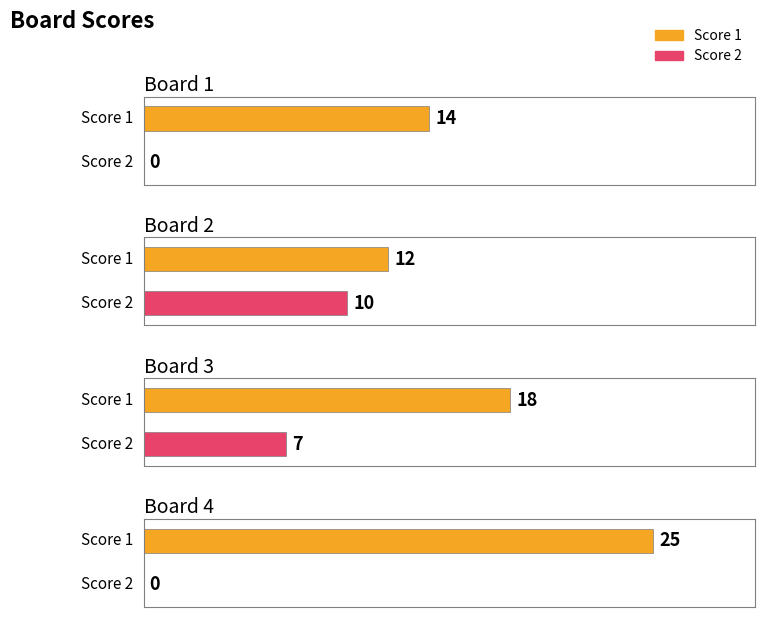

Rank the categories by Score 1 value from highest to lowest.

Board 4, Board 3, Board 1, Board 2